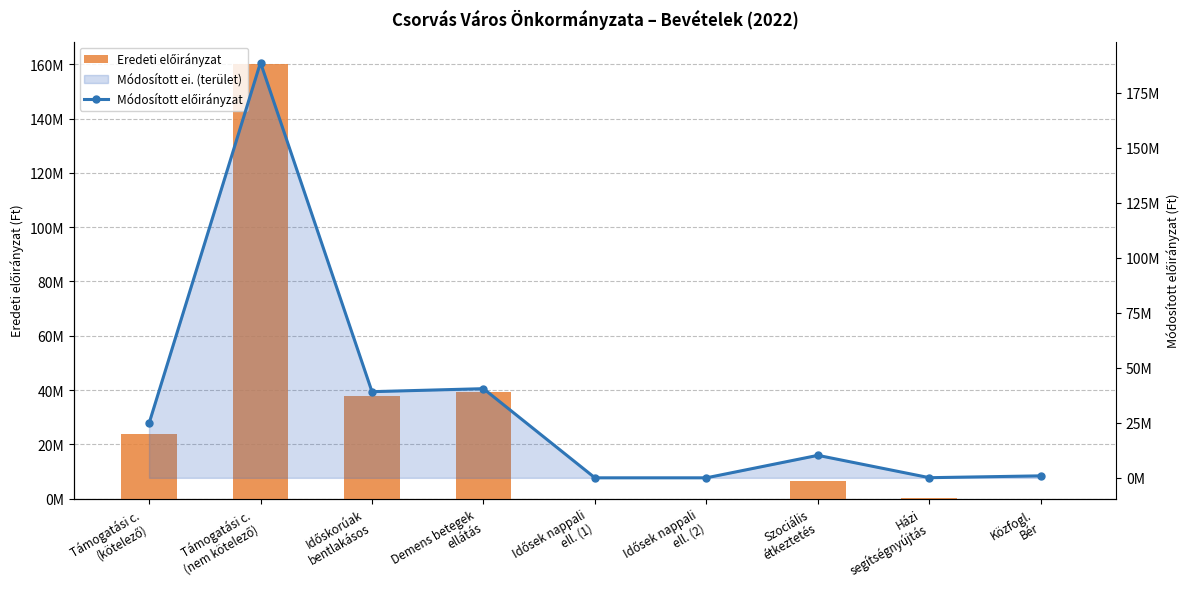

Reading left to right, list all the values displayed in this chart.

Eredeti előirányzat: 23761378	160307682	37739626	39306128	2000	1840	6335045	62675	0
Módosított előirányzat: 24717432	188839220	39176608	40538502	2000	1840	10222858	62675	896736